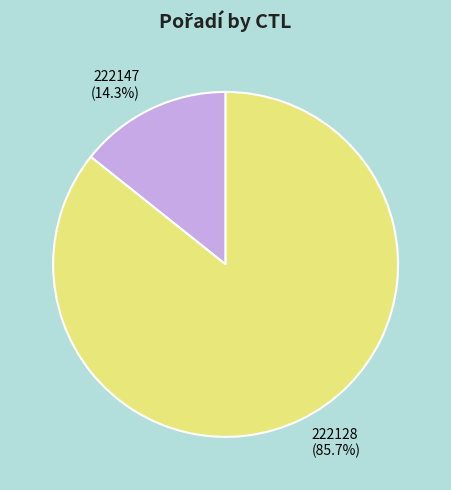

To the nearest percent, what portion does 222147 represent?

14%